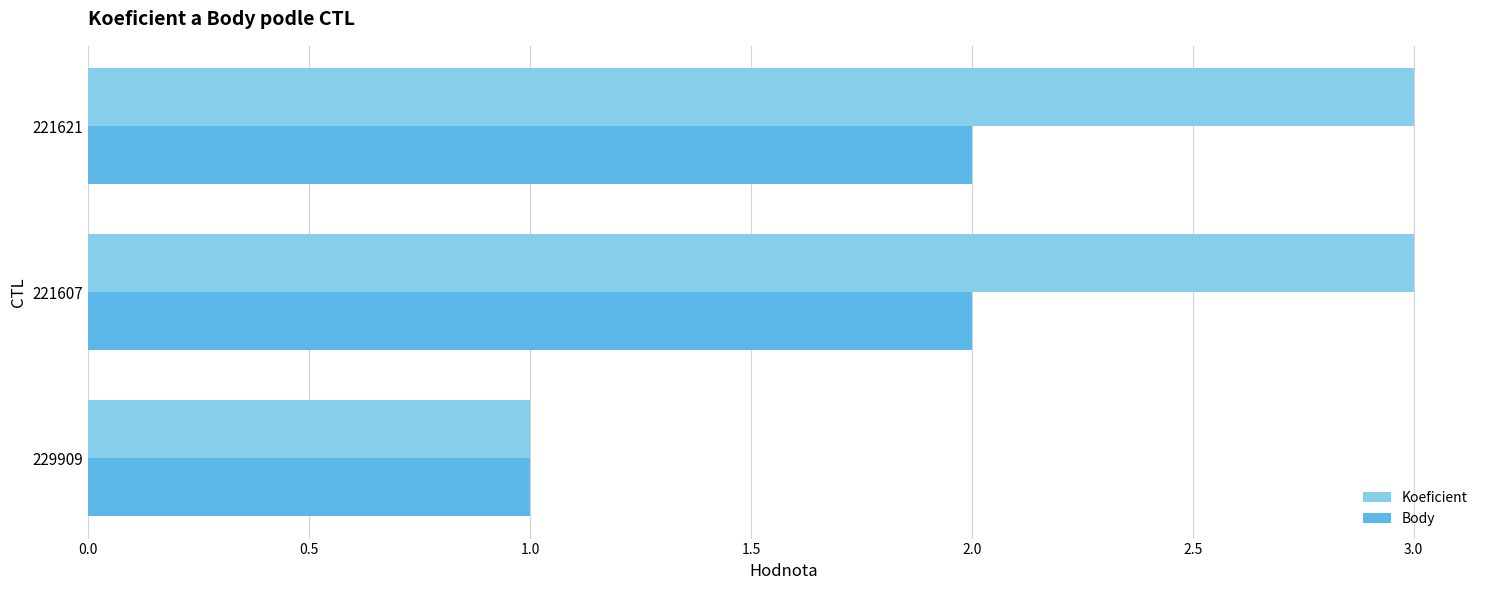

Which series has the largest total across all categories?

Koeficient